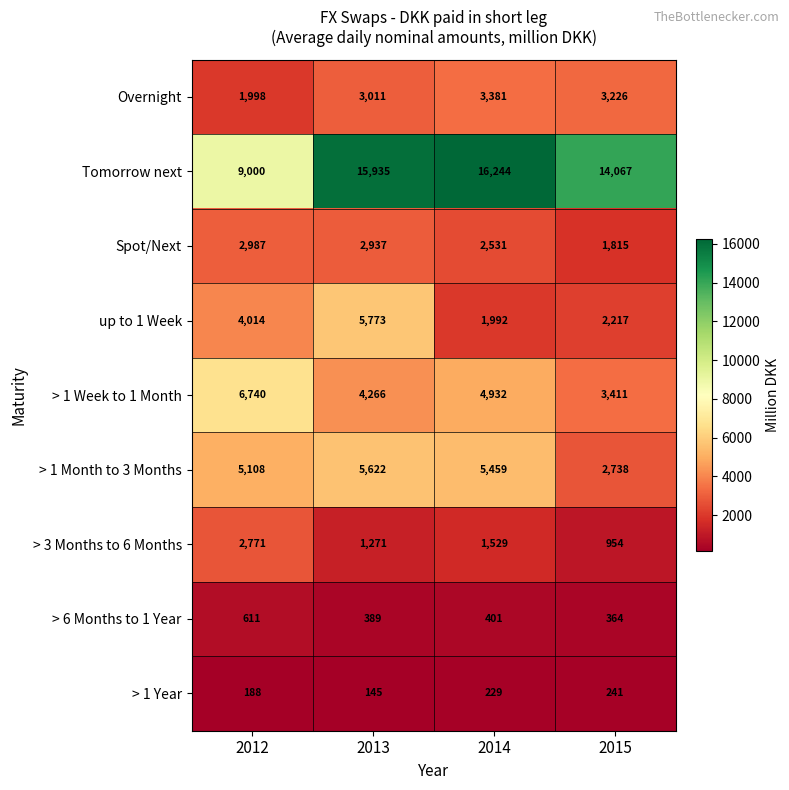

What is the smallest value displayed?

145